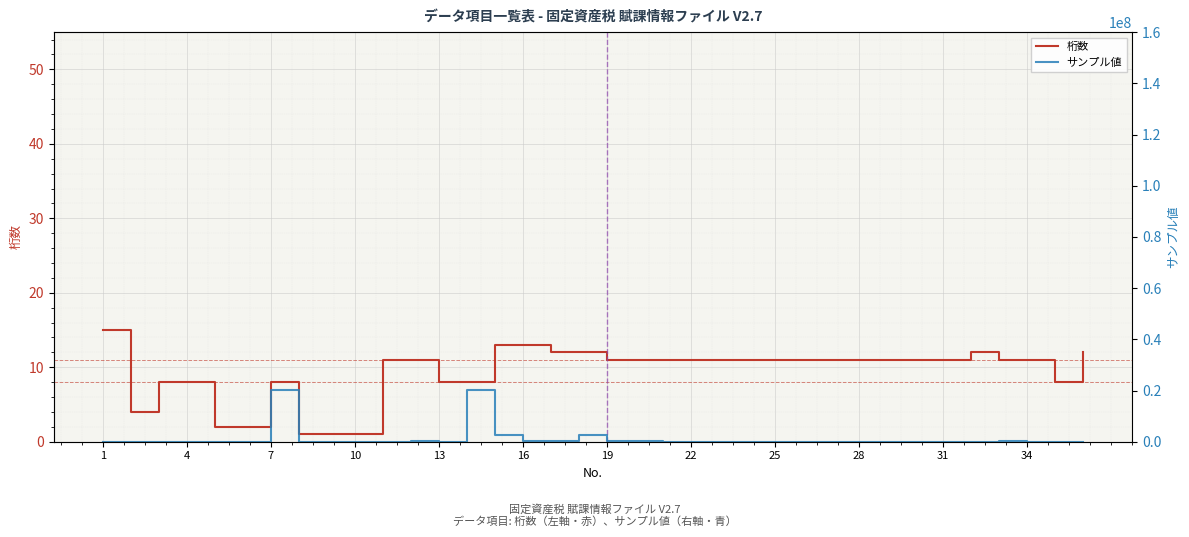

How many data points in サンプル値 are less than 23922?

18